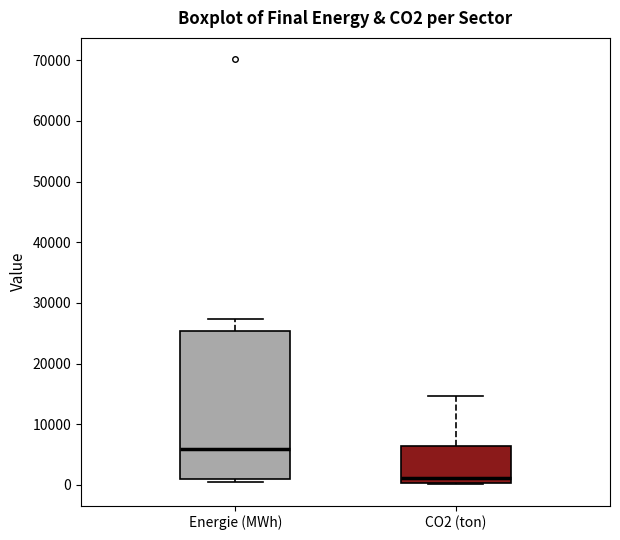

Where is the upper edge of the box for CO2 (ton) on the y-axis? The values are not printed on the chart, so give them approximately, as read against the axis.

6000